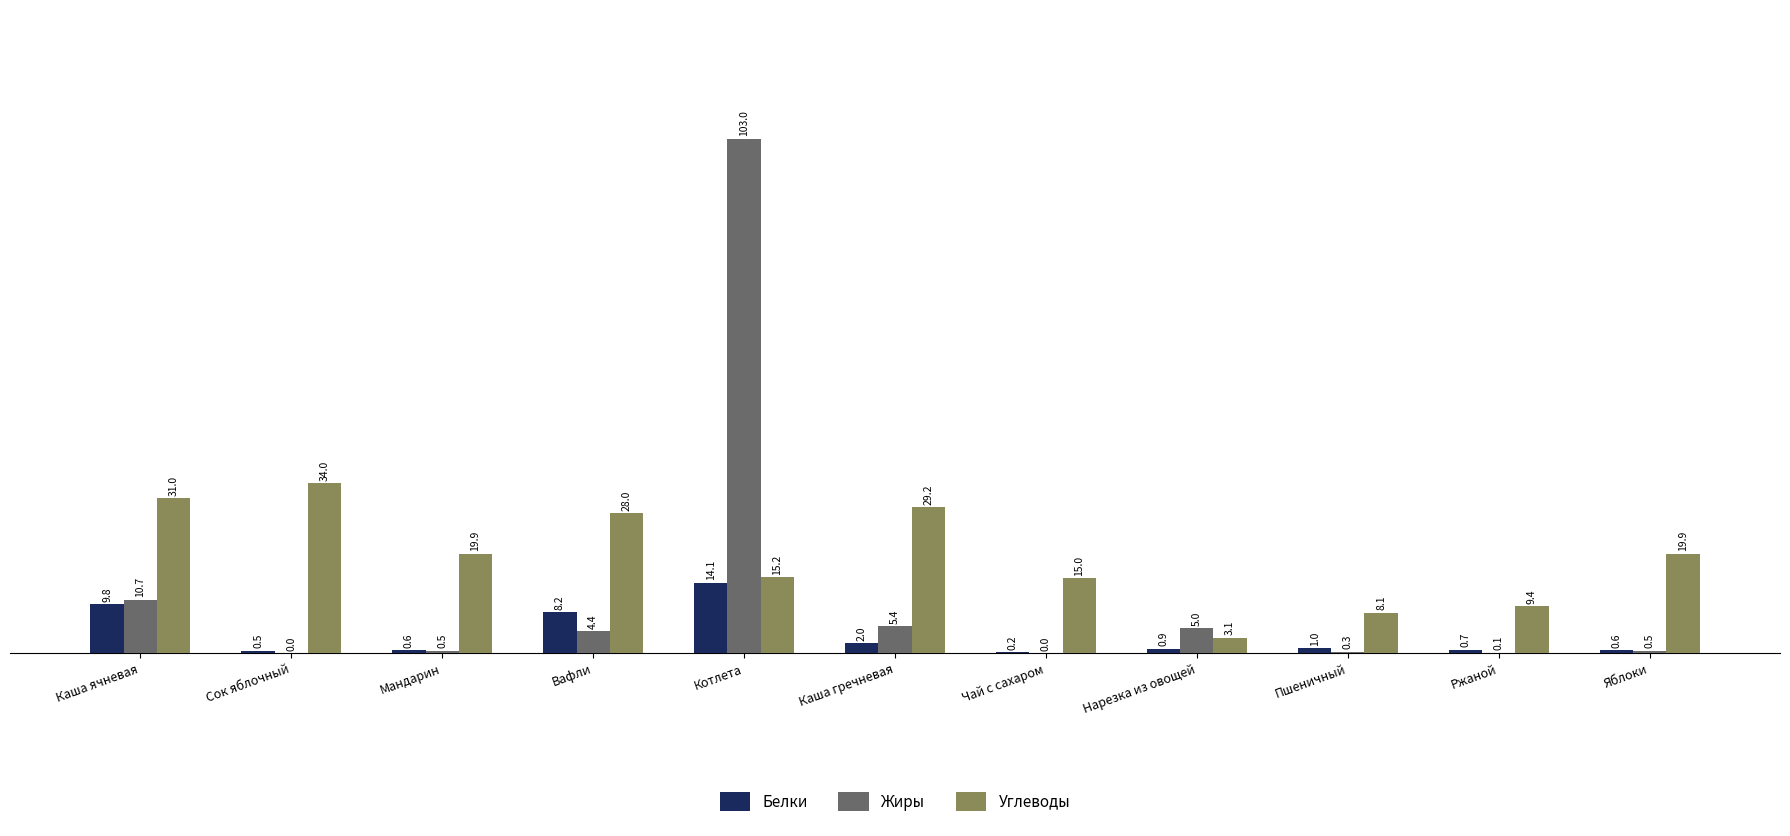

Which series has the largest total across all categories?

Углеводы